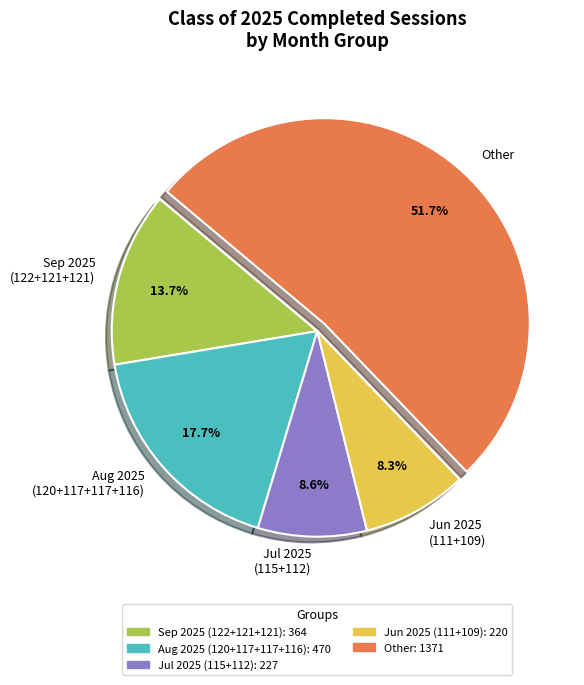

Does Other represent more than half of the total?

Yes